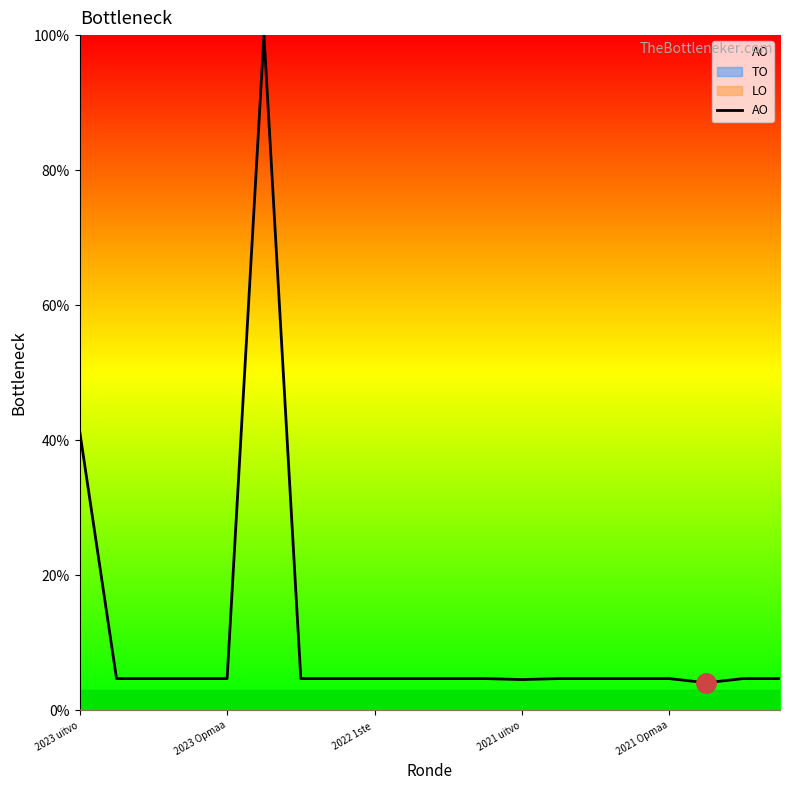

What is the difference between the second highest and minimum values?

37.3